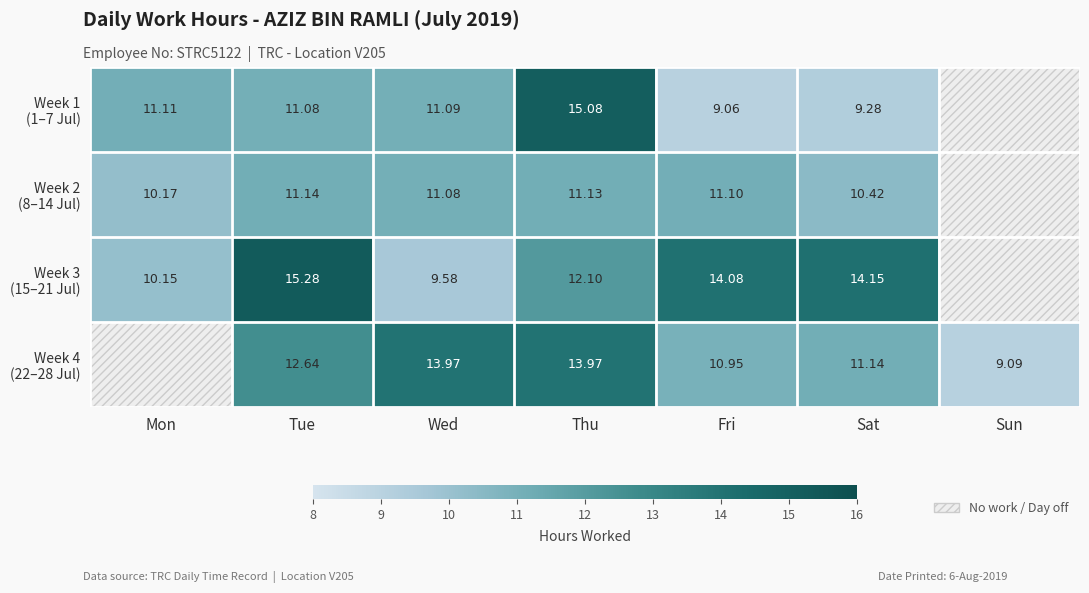

Which series has the widest spread of values?

Week 1 (1–7 Jul)